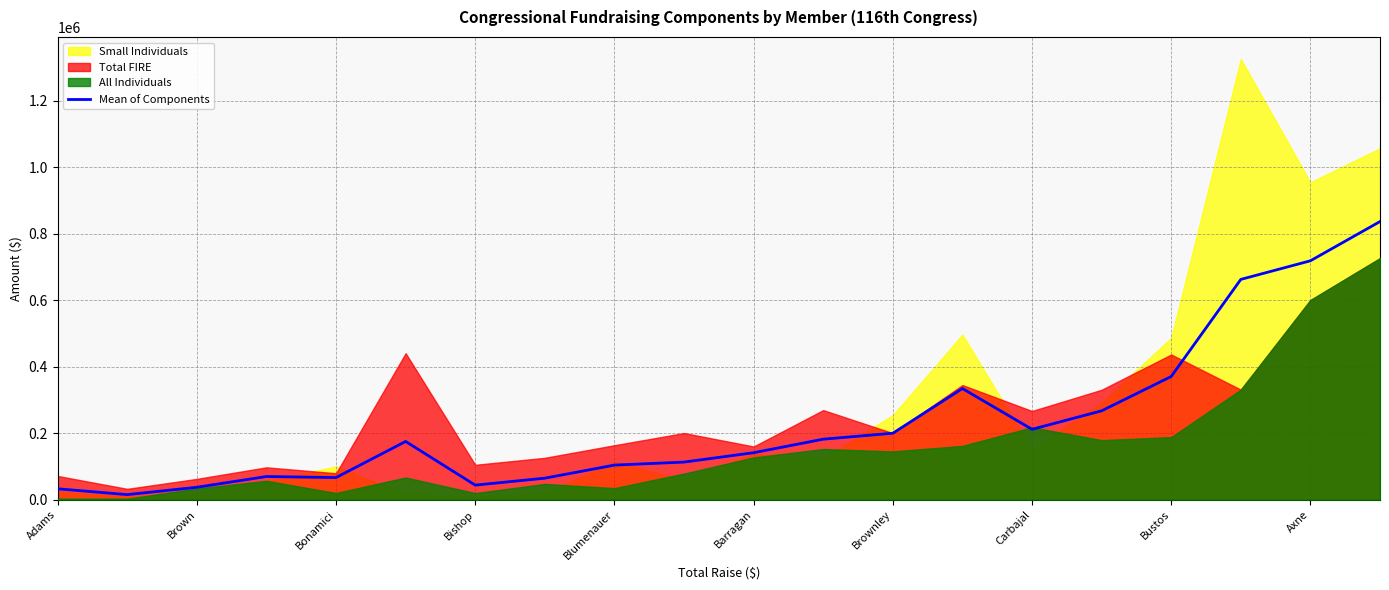

How many values are below 175082?

10